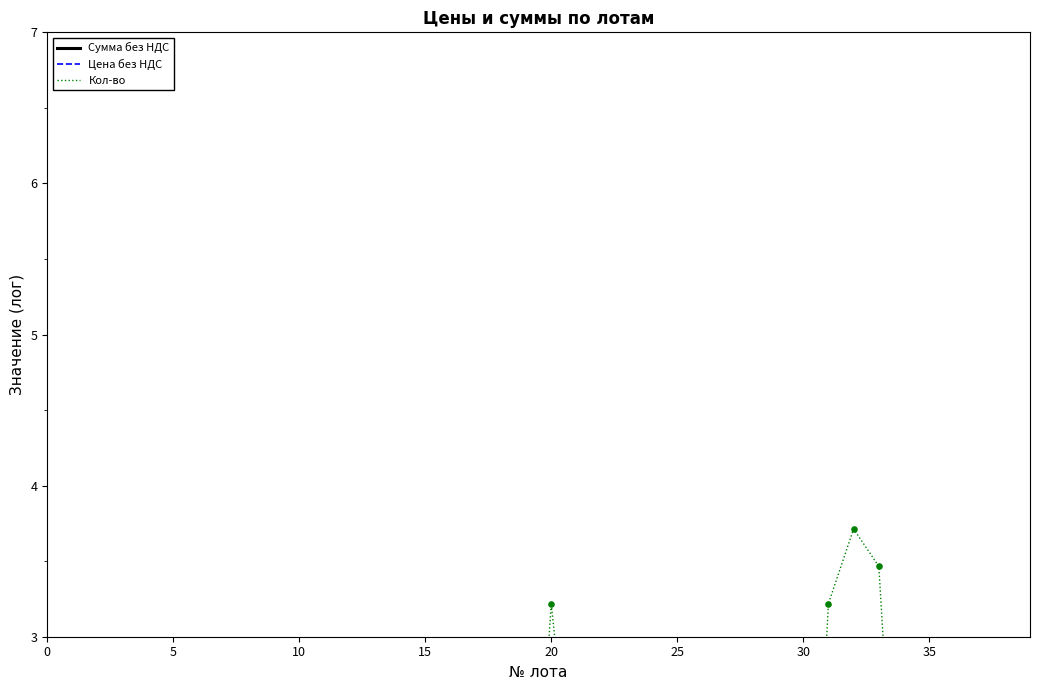

What is the total value across all series at 20?

22.9